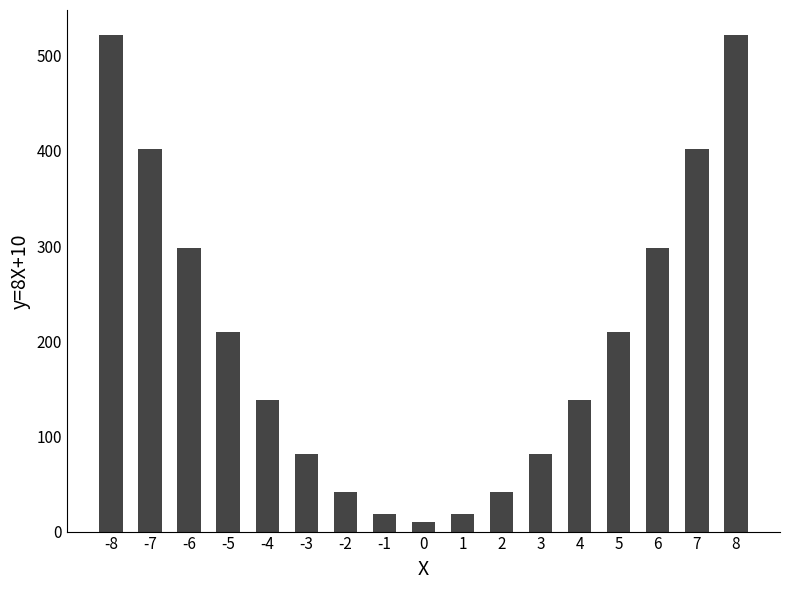

What is the sum of the values at 1 and -2?

60